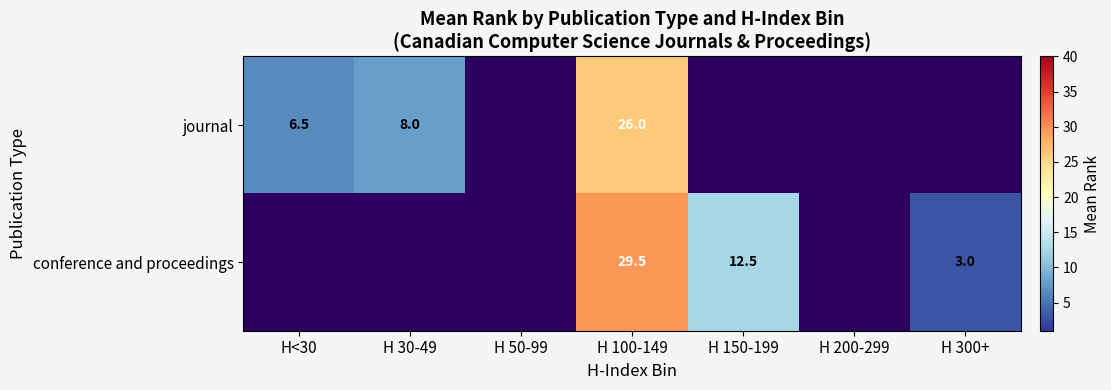

Which label corresponds to the smallest value in the chart?

H 300+